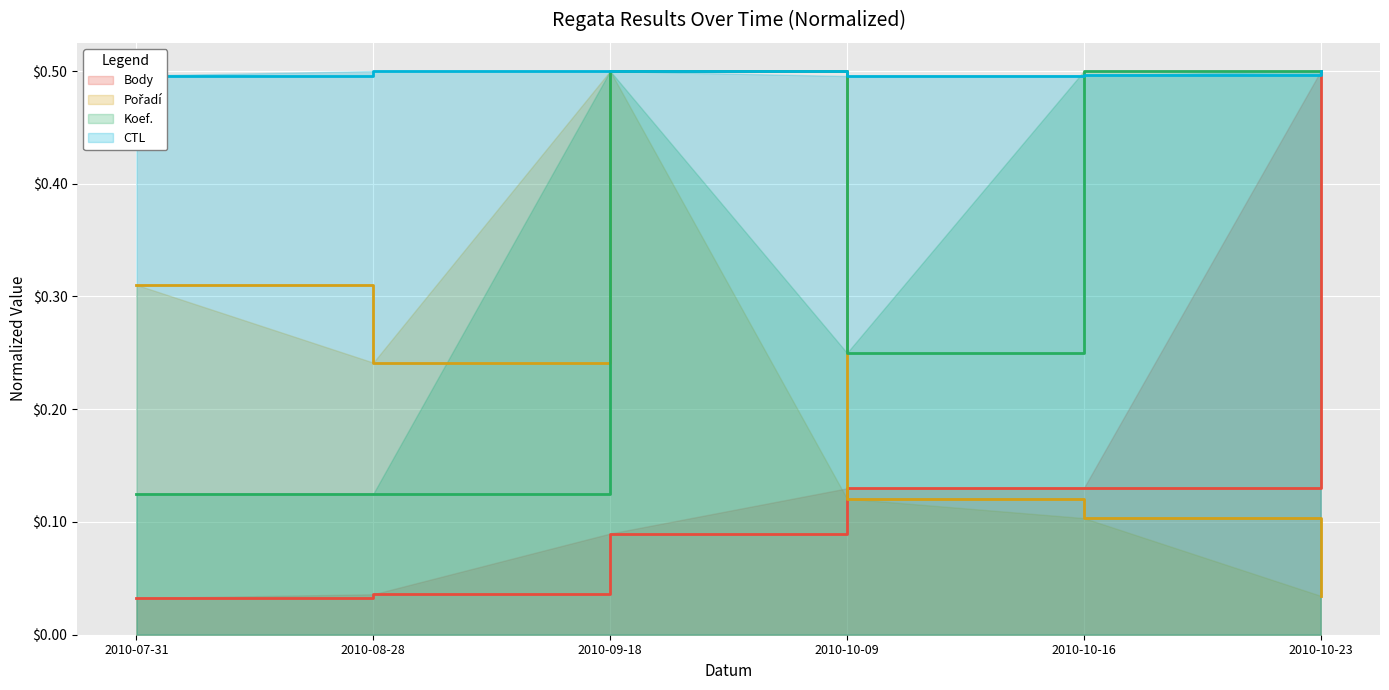

In Koef., how many points are higher than both neighbors (excluding endpoints)?

1